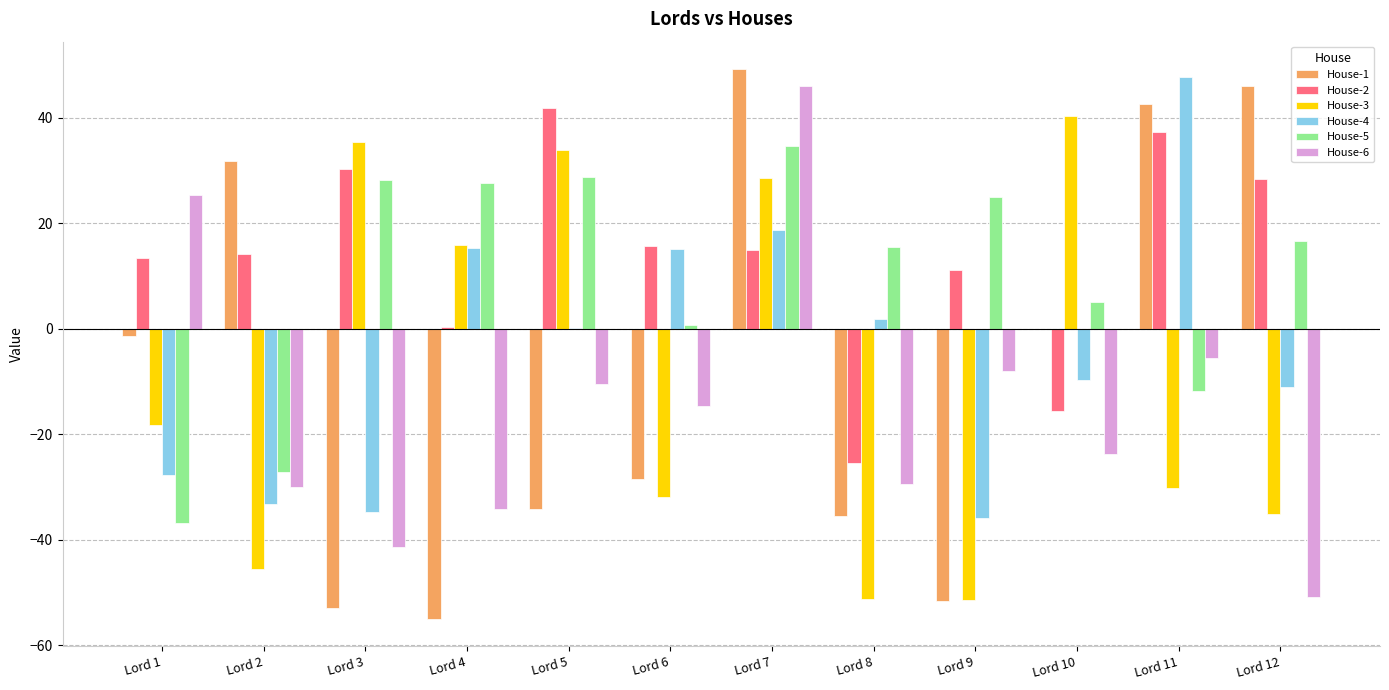

What is the maximum value shown in the chart?

49.2